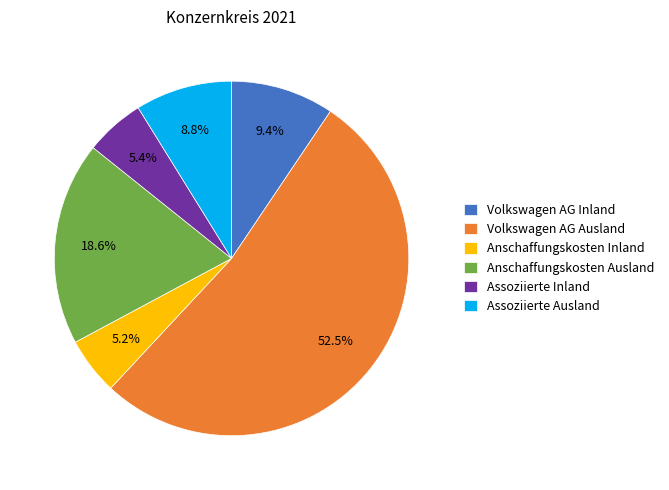

Does Volkswagen AG Ausland represent more than half of the total?

Yes